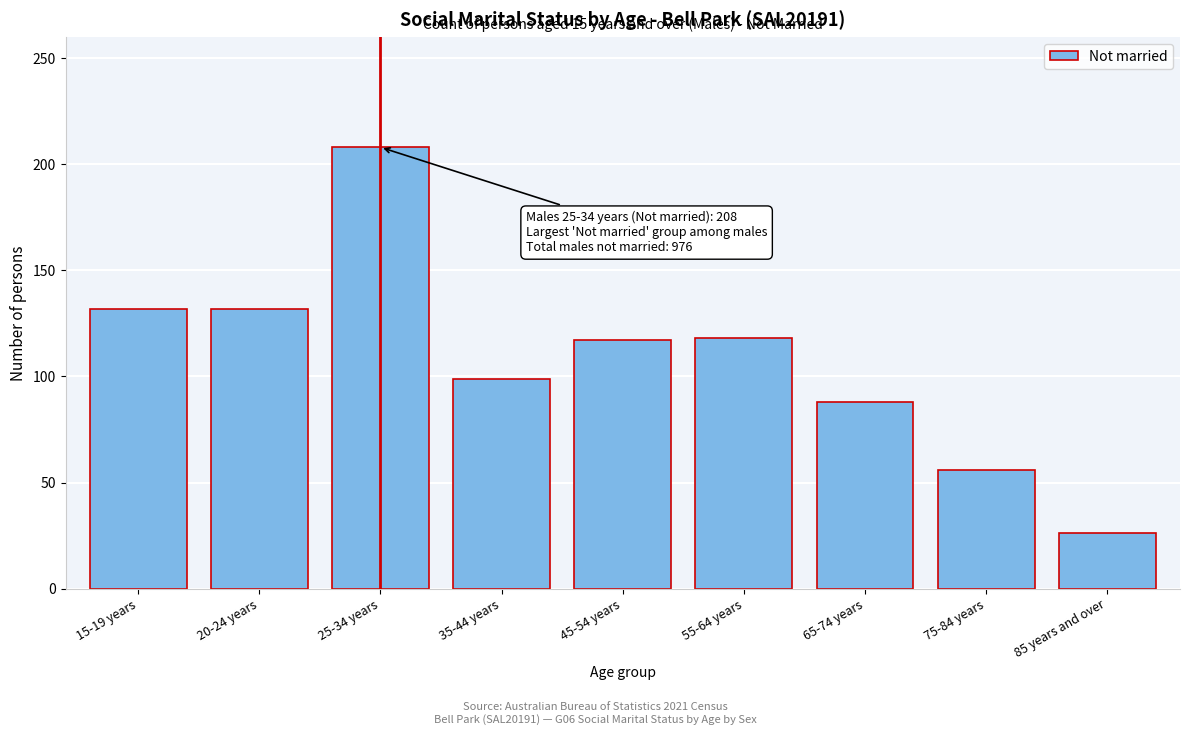

Which has a higher value, 45-54 years or 20-24 years?

20-24 years